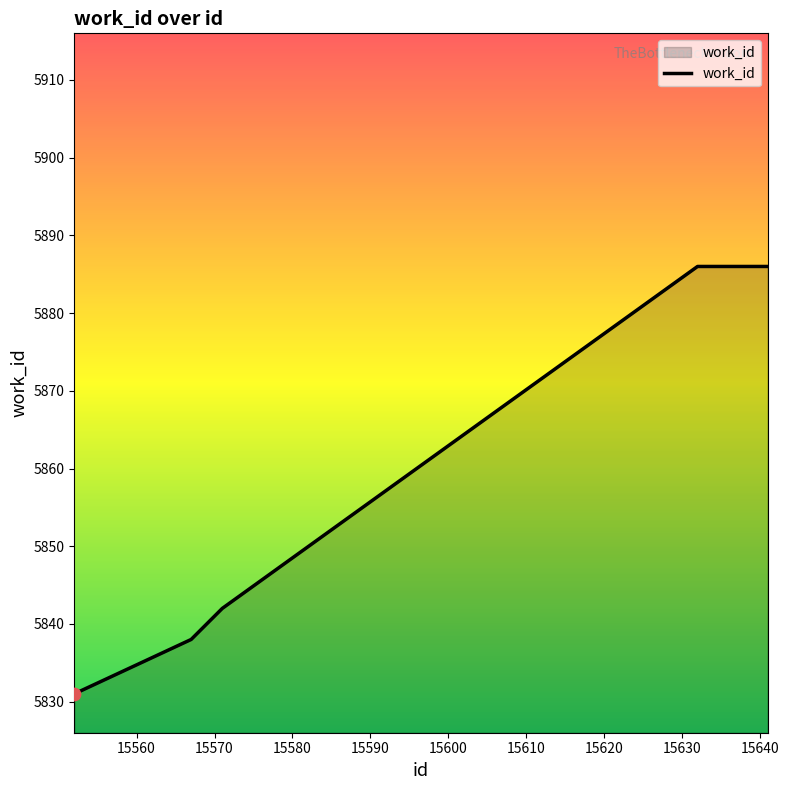

True or false: the data has more than 1 interior local peaks.

False